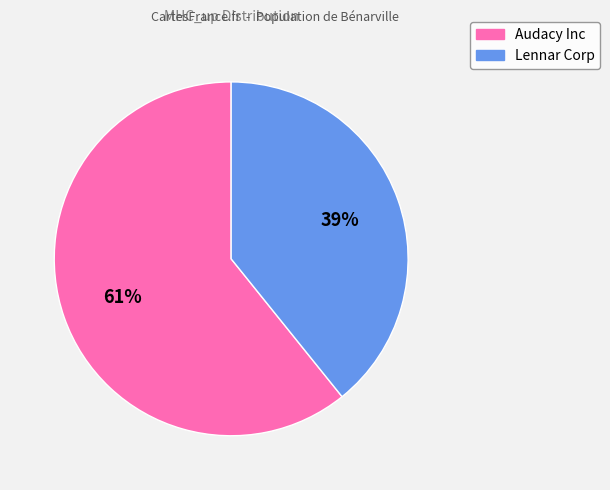

Which category has the smallest portion of the pie?

Lennar Corp